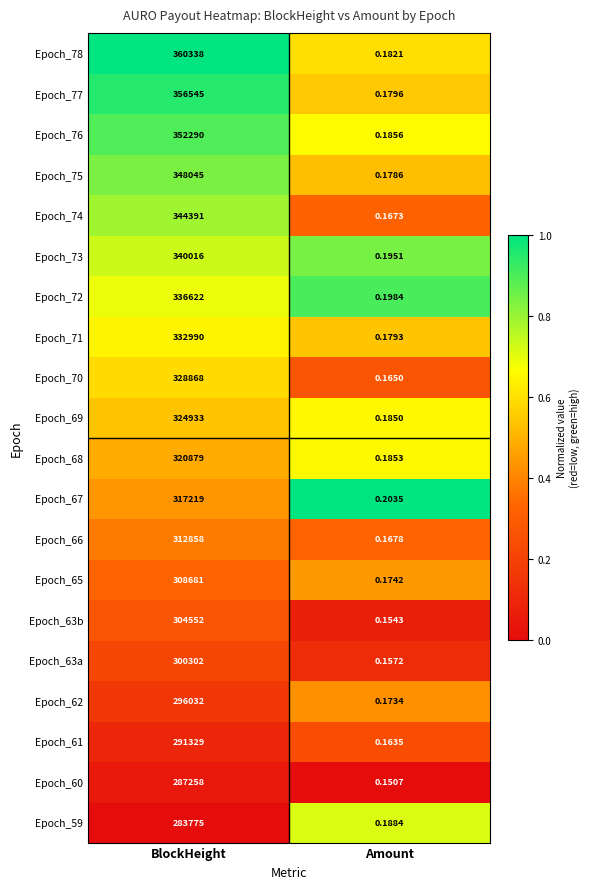

At which label is Epoch_65 closest to 154340?

Amount